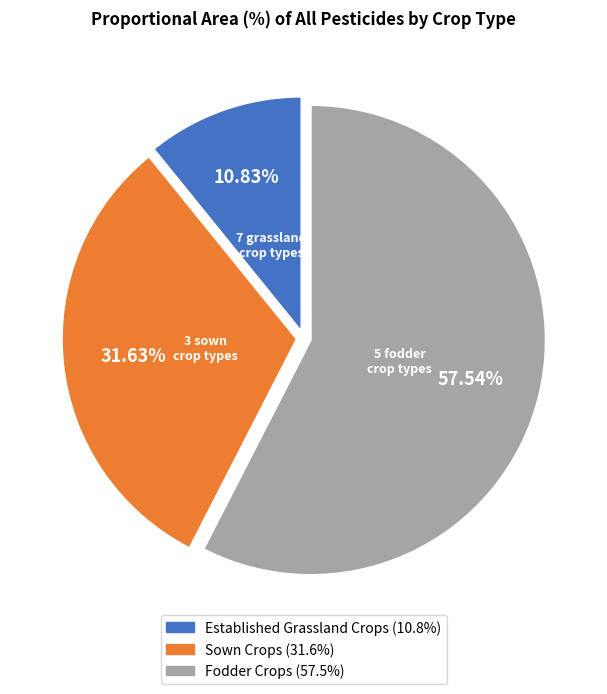

Does any single category account for the majority?

Yes